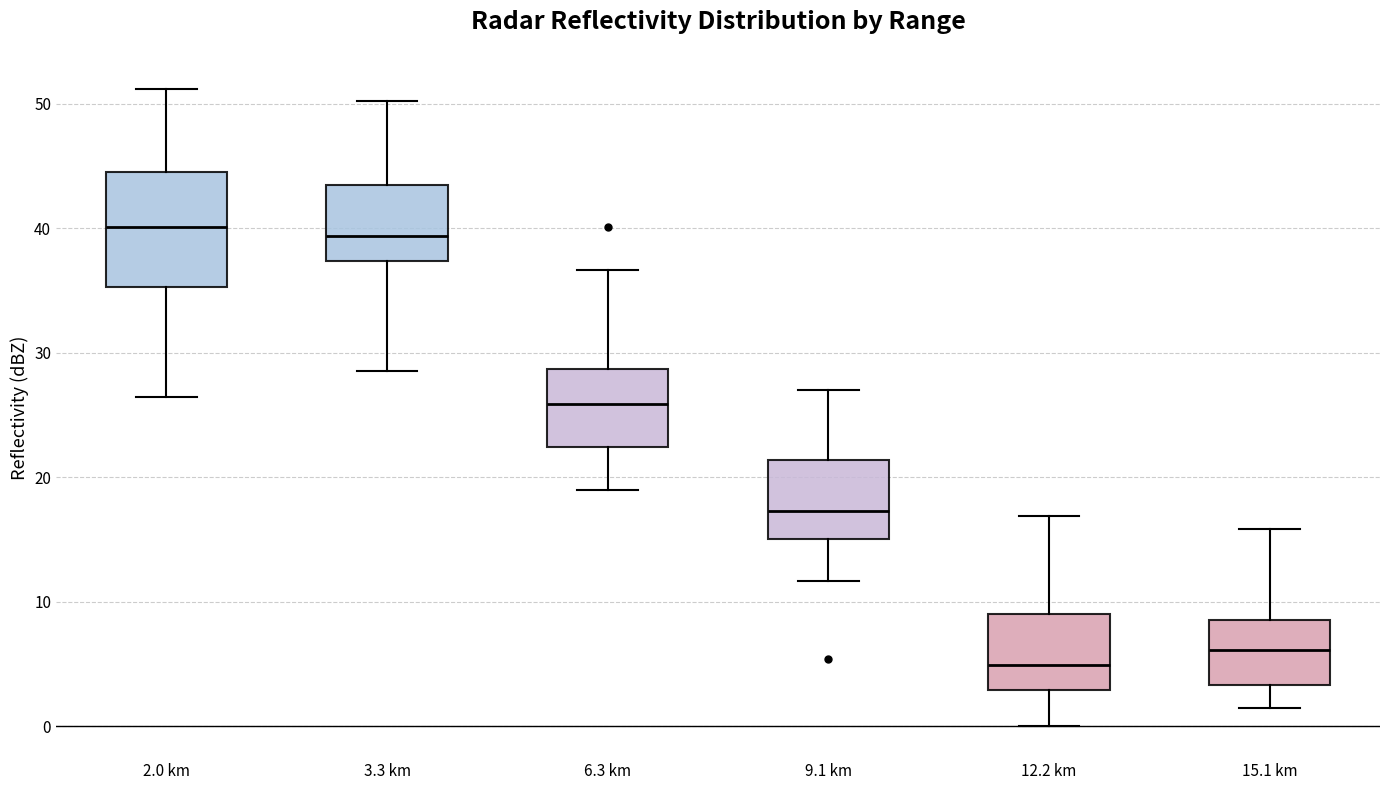

Which box is the tallest, from its lower edge to its upper edge?

2.0 km